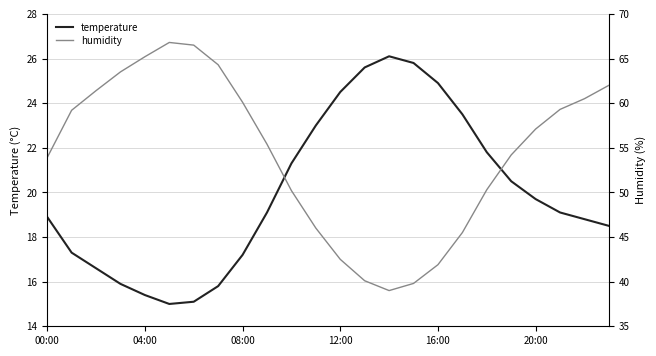

True or false: humidity and temperature cross at least once.

False